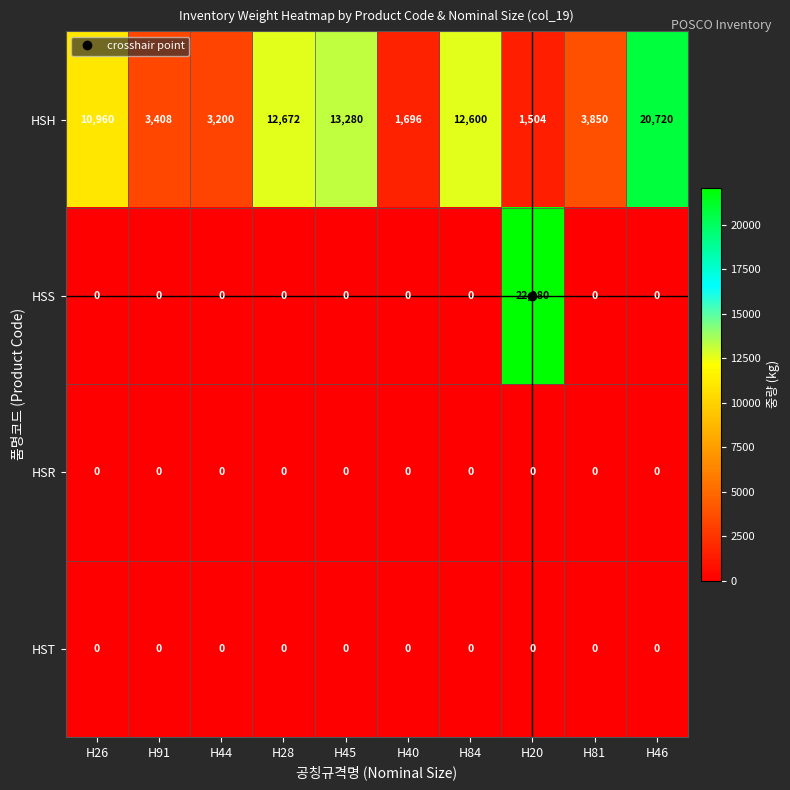

Between H40 and H84, which series saw the biggest shift?

HSH